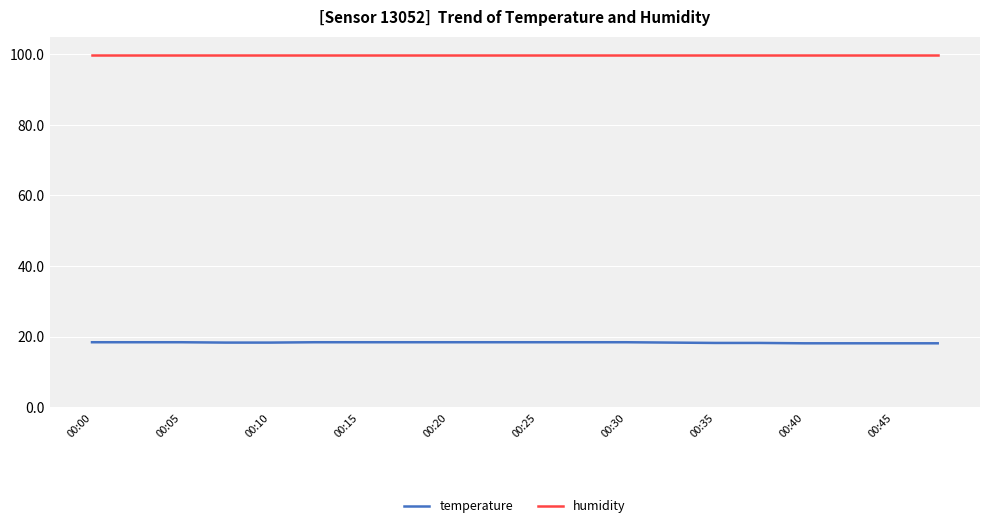

What is the highest value of the temperature series?

18.4